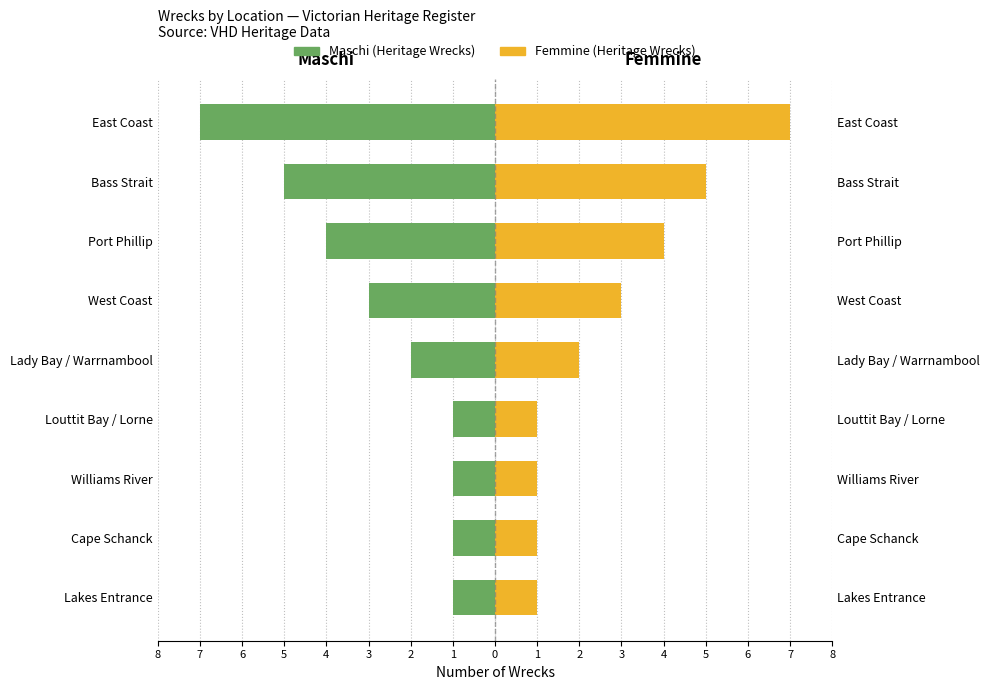

What are all the series names shown in the legend?

Maschi, Femmine